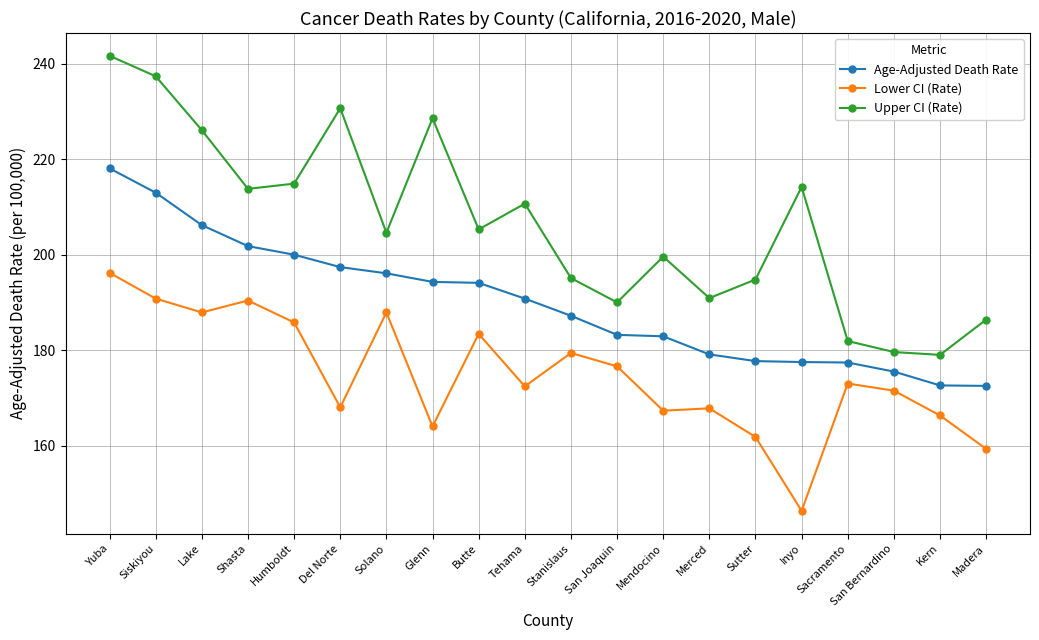

What is the difference between the maximum and minimum values in the Upper CI (Rate) series?

62.7